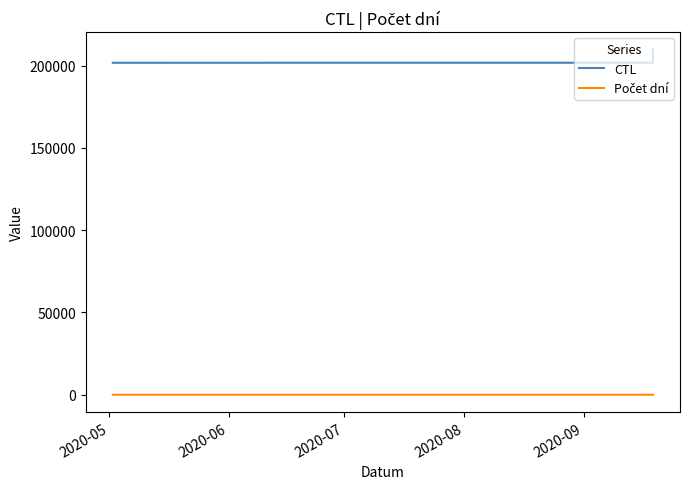

True or false: Počet dní and CTL intersect in this chart.

False